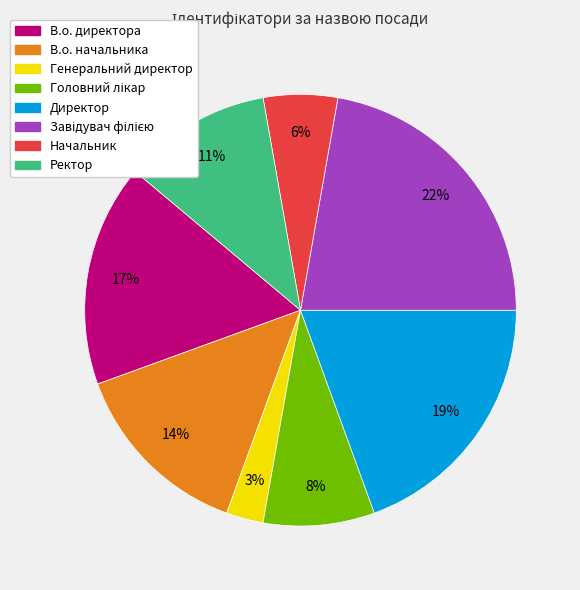

Is it true that В.о. директора is 24% of the pie?

False